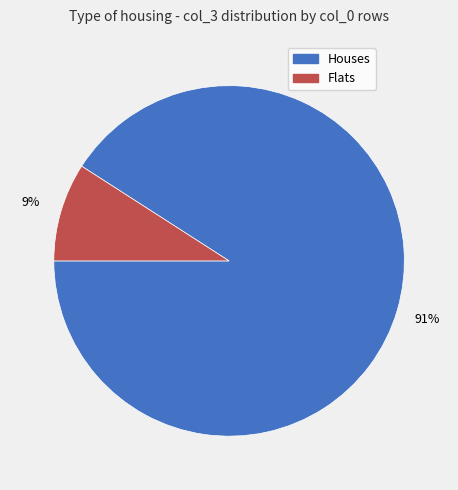

Is there any slice that represents more than half of the pie?

Yes